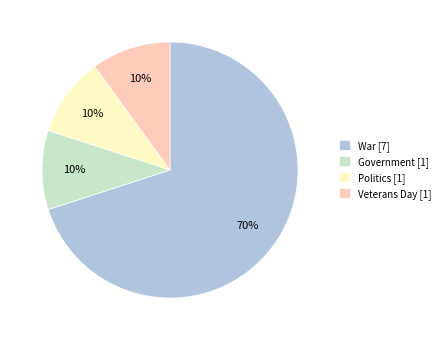

Combined, do Politics and Government account for over 50%?

No